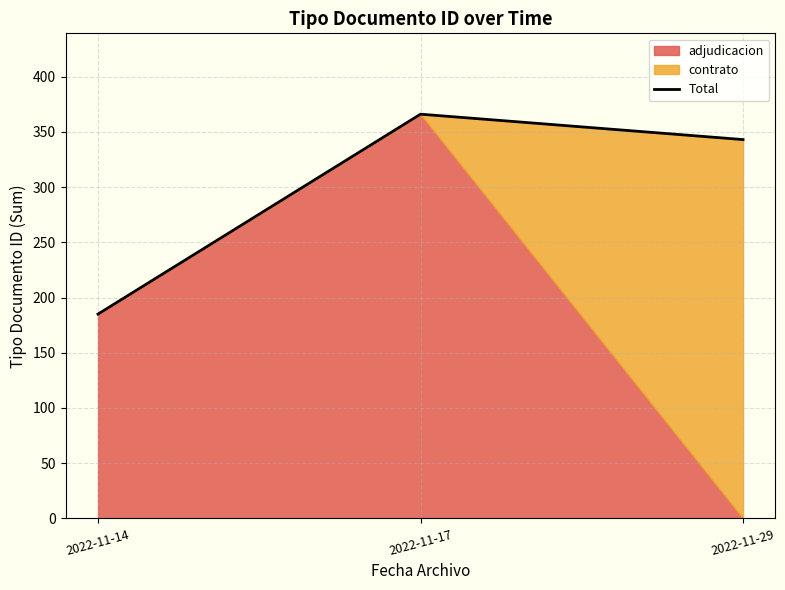

What is the value of the 2nd point from the left?

366